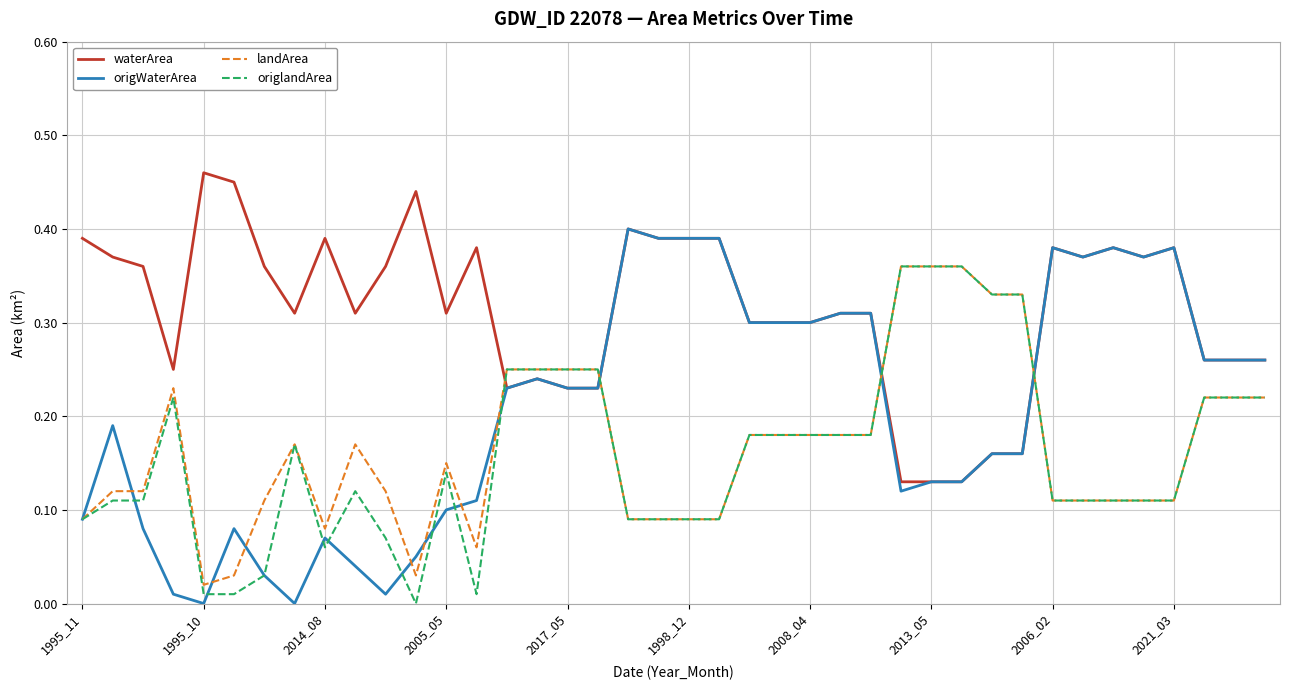

True or false: waterArea and landArea cross at least once.

True